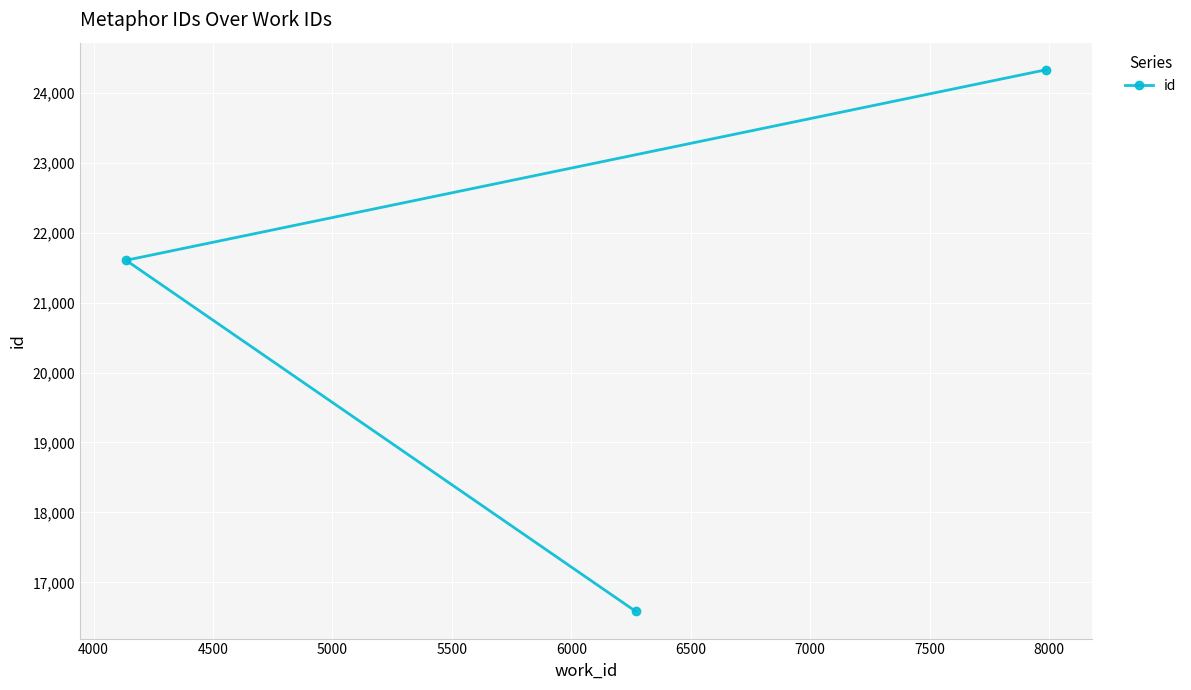

How many values are between 16583 and 24331?

3